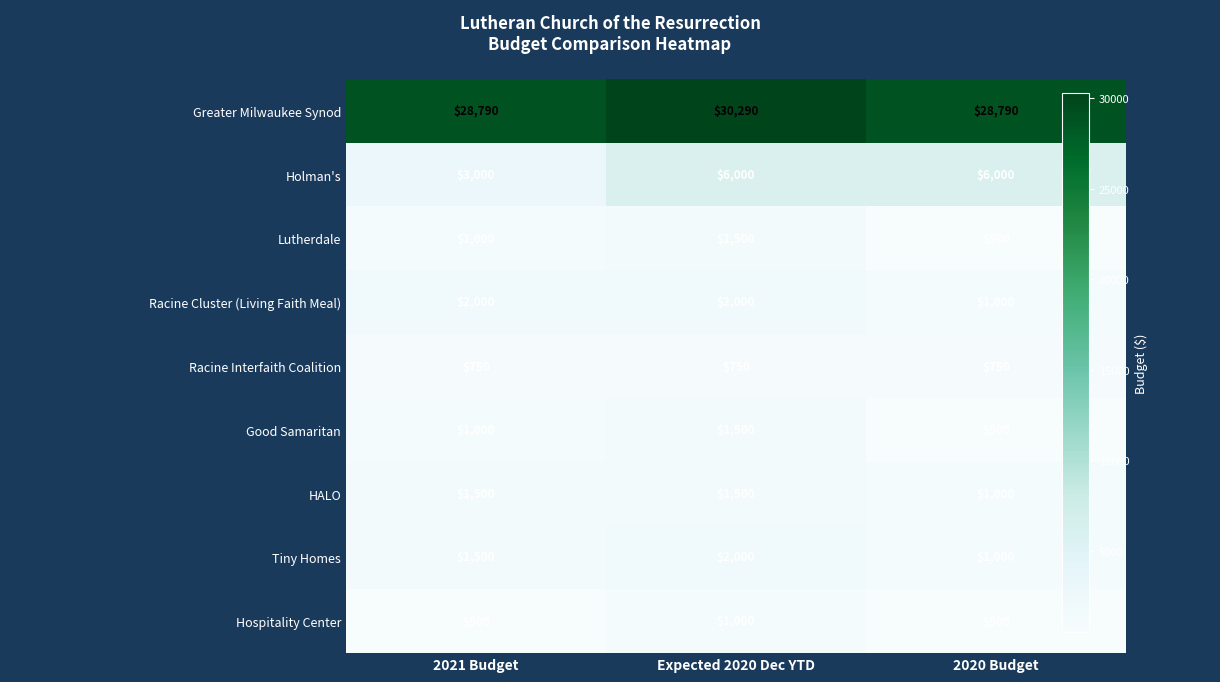

What is the minimum value for Greater Milwaukee Synod?

28790